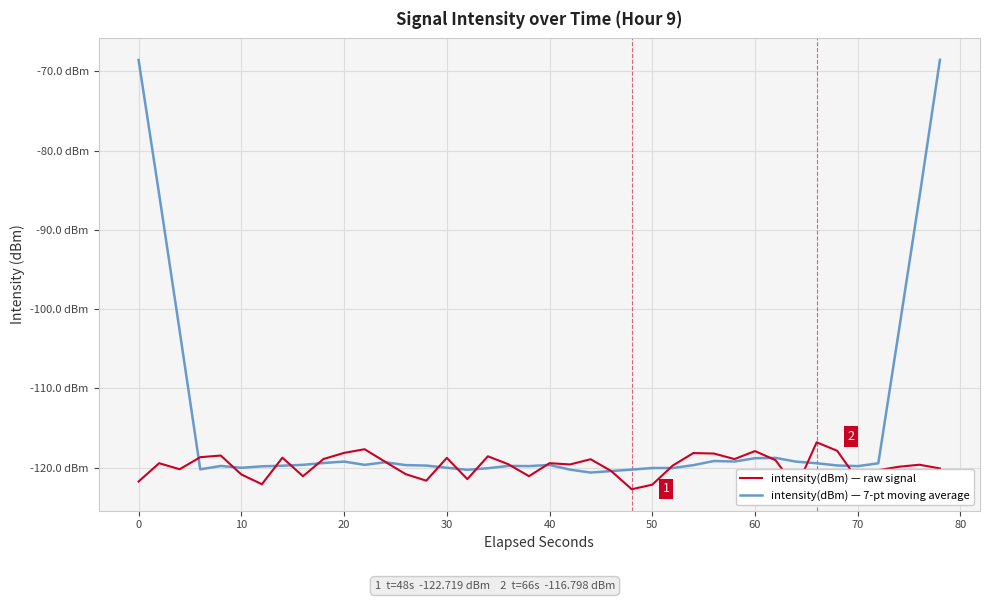

Rank the series by their average value, from lowest to highest.

intensity(dBm) — raw signal, intensity(dBm) — 7-pt moving average